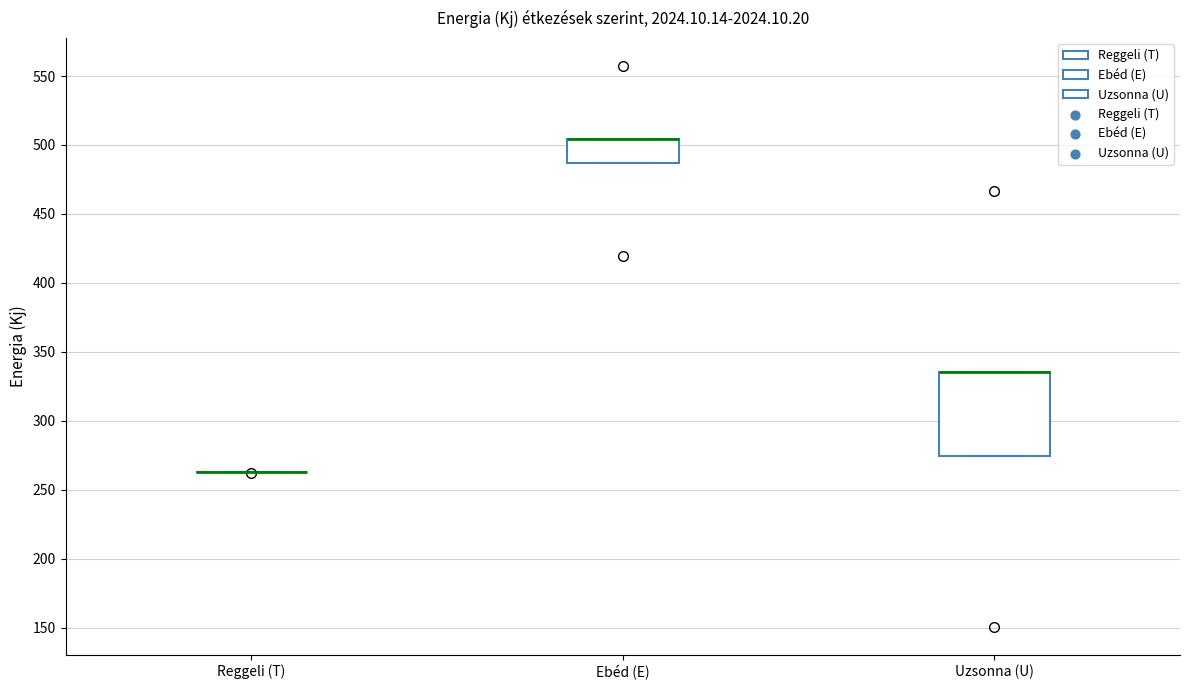

Which box is the tallest, from its lower edge to its upper edge?

Uzsonna (U)